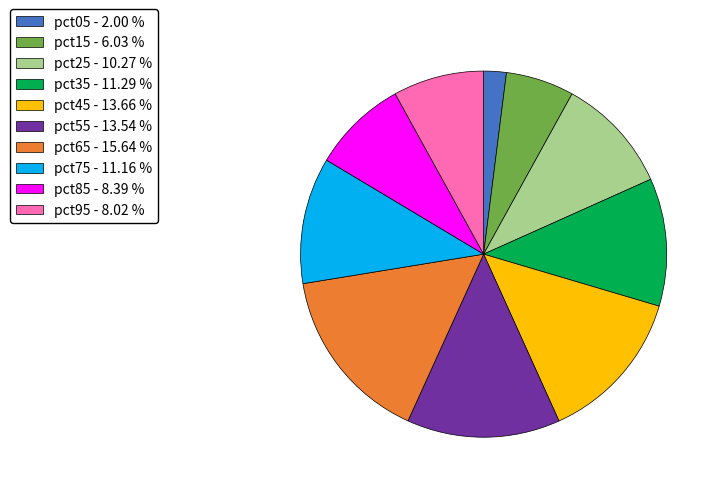

What is the smallest slice in the pie chart?

pct05